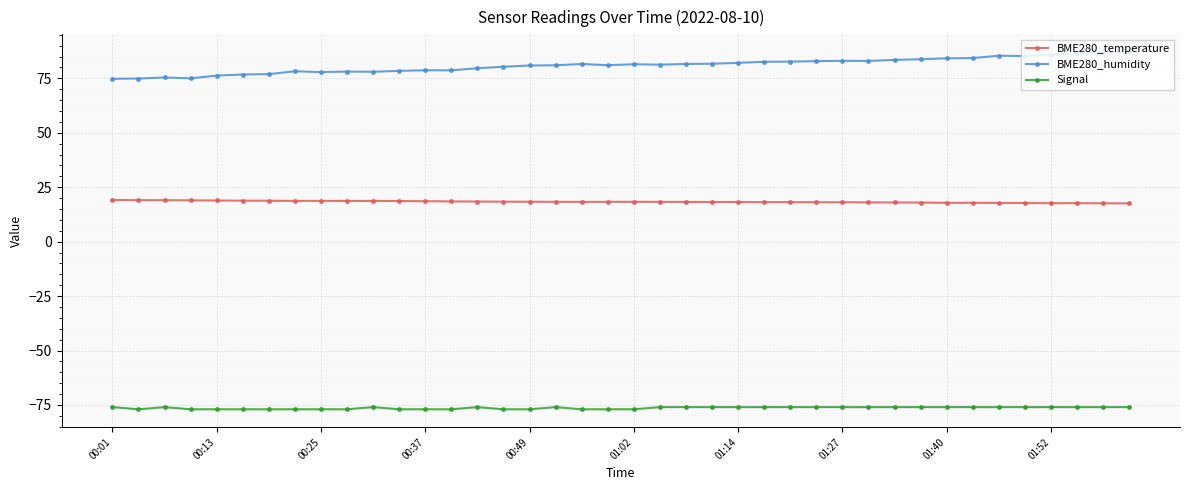

What is the difference between the maximum and minimum values in the Signal series?

1.0